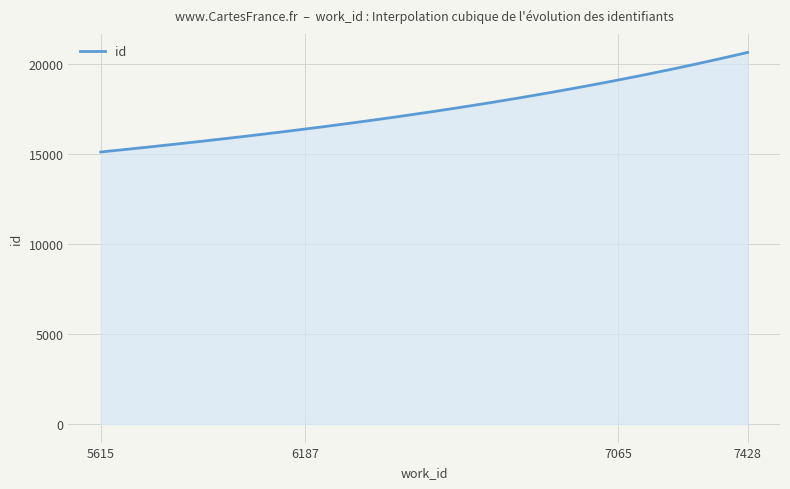

What is the maximum value shown in the chart?

20619.0